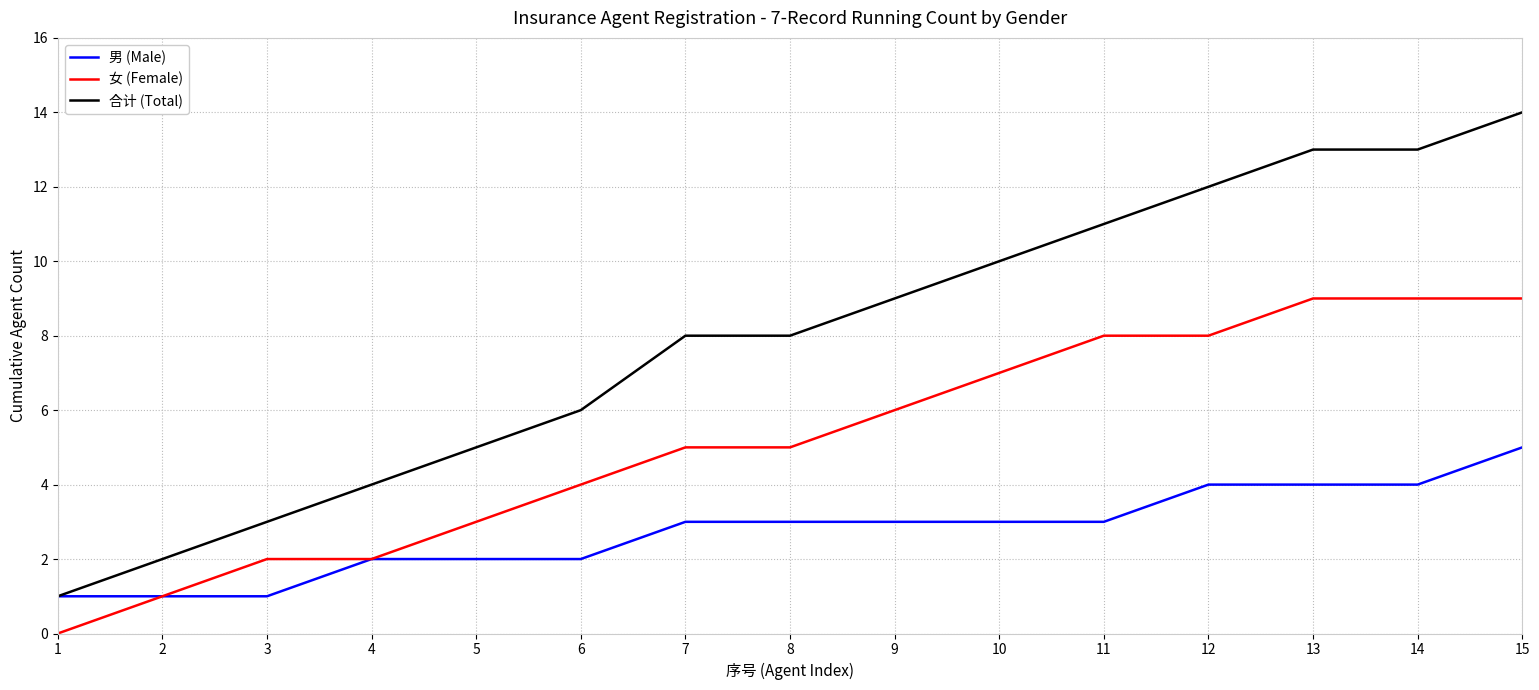

At which label does 男 (Male) reach its peak?

15